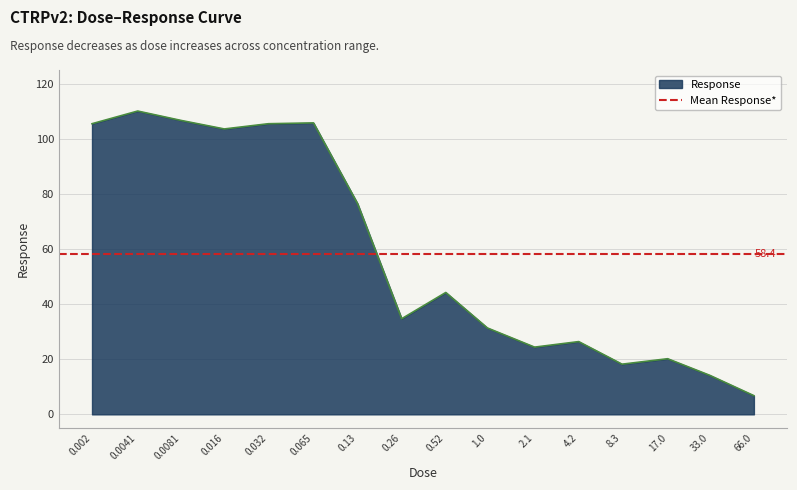

What is the maximum value shown in the chart?

110.1